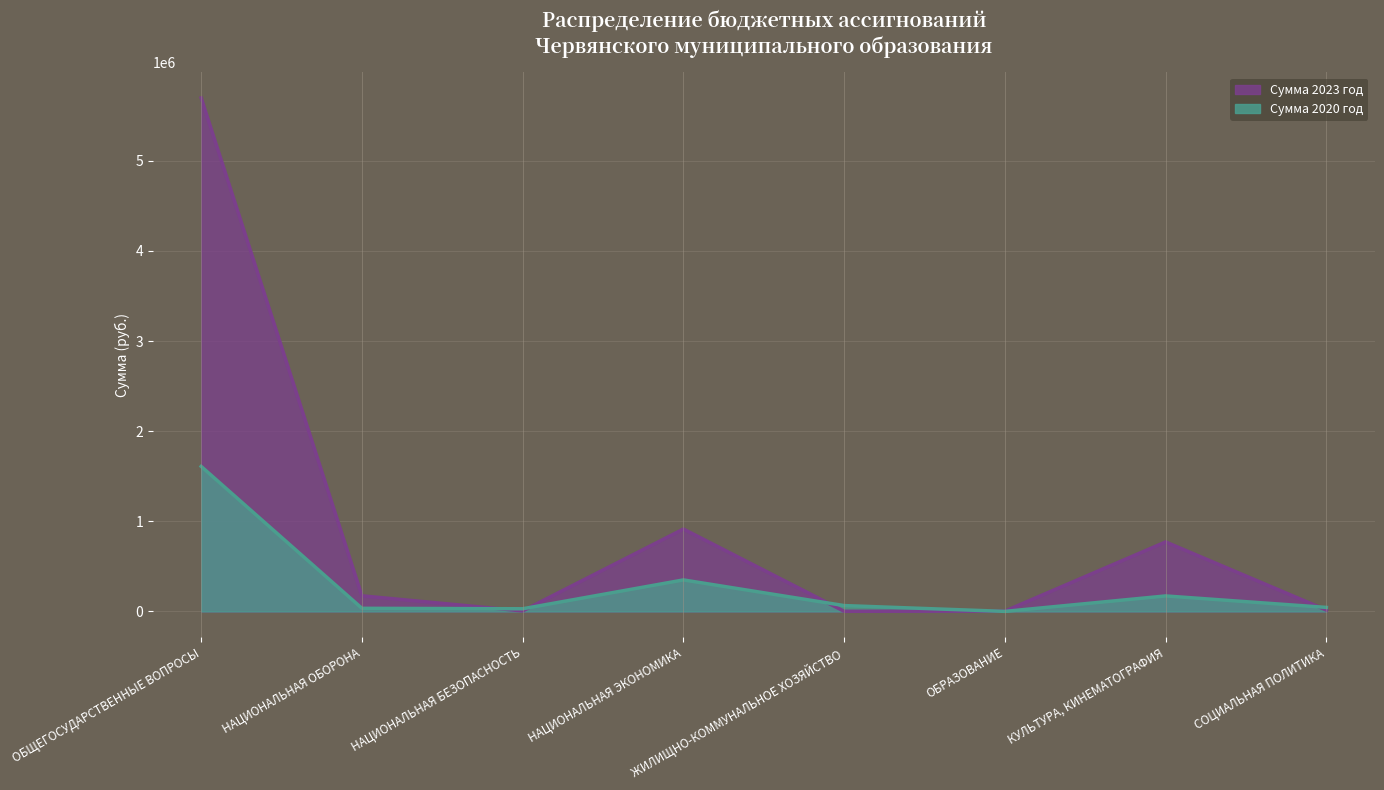

Reading left to right, list all the values displayed in this chart.

Сумма 2023 год: 5696727.2	173700.0	6000.0	914317.6	2000.0	4000.0	771391.0	15238.0
Сумма 2020 год: 1609030.0	35100.0	30000.0	350000.0	65400.0	1000.0	172450.0	45000.0